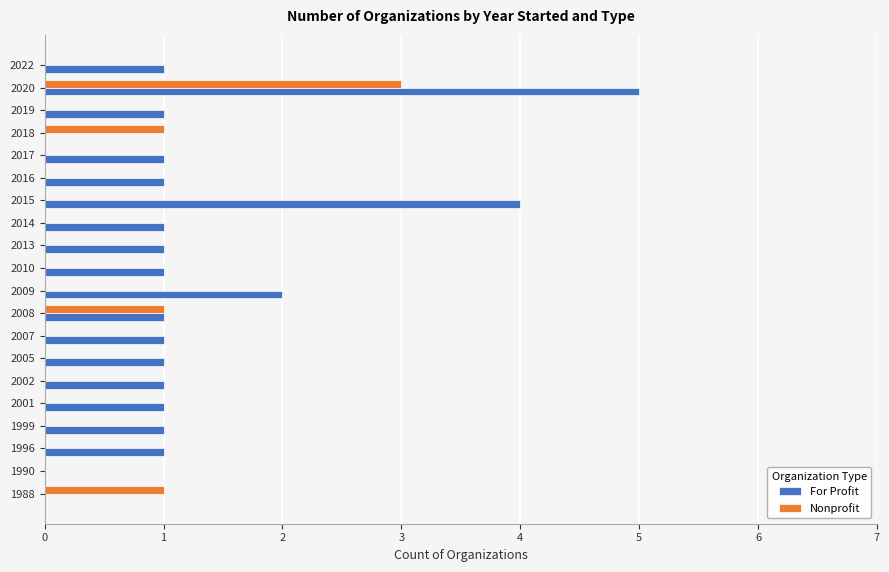

Which series changed the most between 1999 and 2008?

Nonprofit